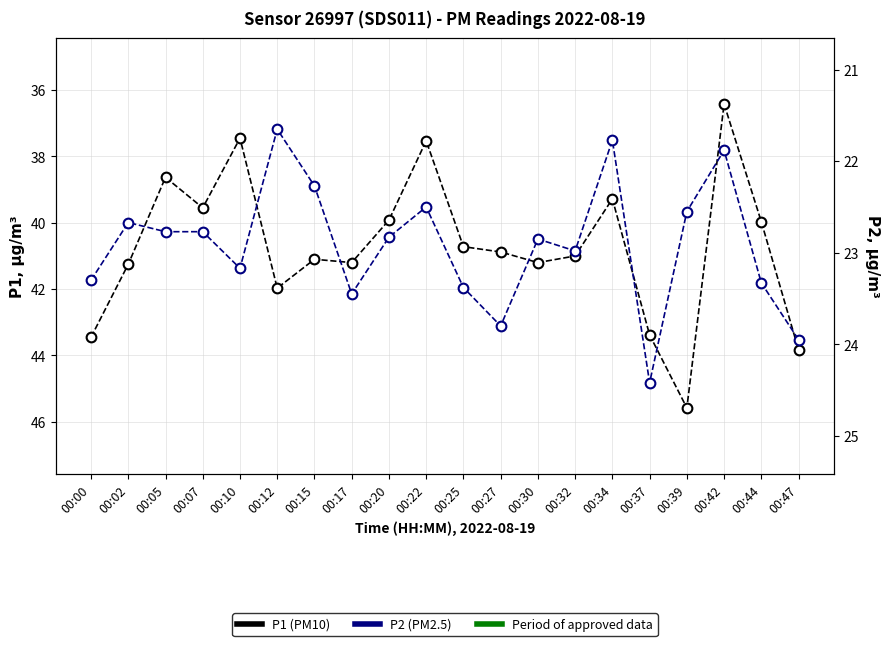

At which label is P2 closest to 23?

00:32